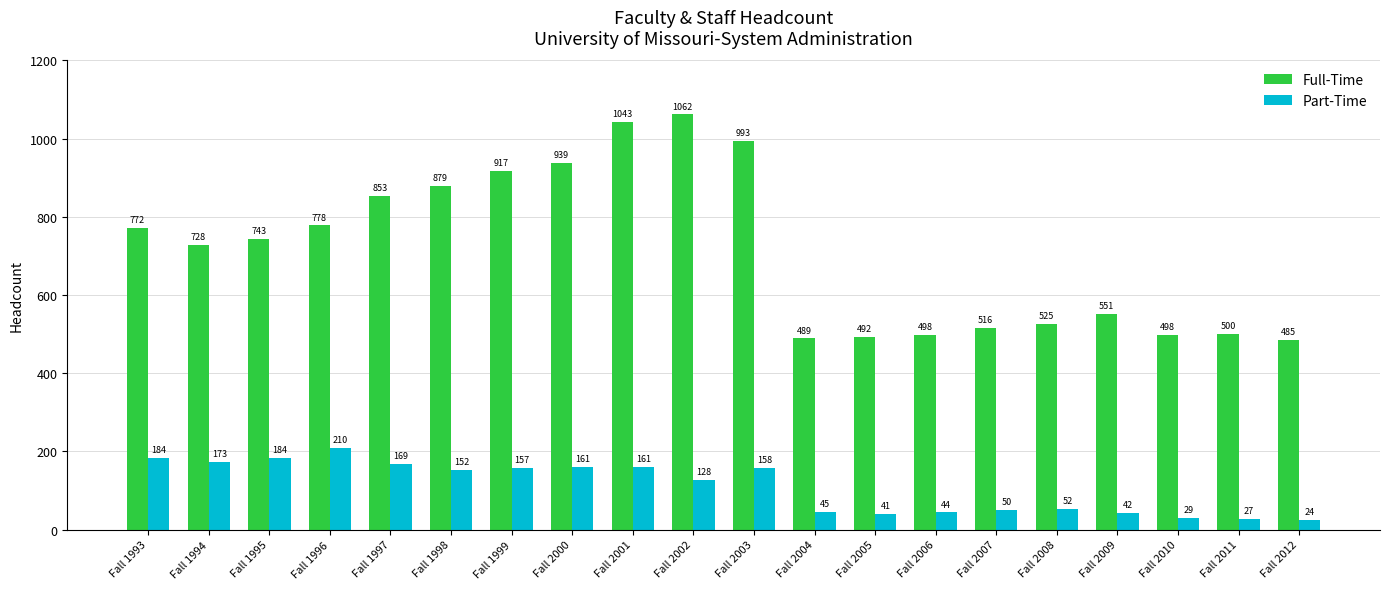

Reading right to left, extract all data points from this chart.

Full-Time: Fall 2012=485	Fall 2011=500	Fall 2010=498	Fall 2009=551	Fall 2008=525	Fall 2007=516	Fall 2006=498	Fall 2005=492	Fall 2004=489	Fall 2003=993	Fall 2002=1062	Fall 2001=1043	Fall 2000=939	Fall 1999=917	Fall 1998=879	Fall 1997=853	Fall 1996=778	Fall 1995=743	Fall 1994=728	Fall 1993=772
Part-Time: Fall 2012=24	Fall 2011=27	Fall 2010=29	Fall 2009=42	Fall 2008=52	Fall 2007=50	Fall 2006=44	Fall 2005=41	Fall 2004=45	Fall 2003=158	Fall 2002=128	Fall 2001=161	Fall 2000=161	Fall 1999=157	Fall 1998=152	Fall 1997=169	Fall 1996=210	Fall 1995=184	Fall 1994=173	Fall 1993=184